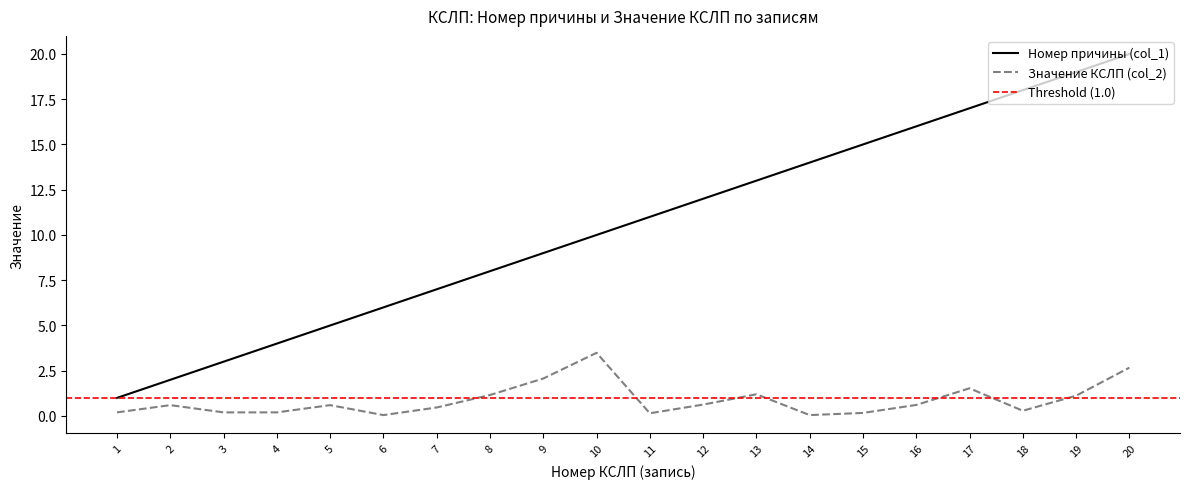

Which series has the largest range (max minus min)?

Номер причины (col_1)